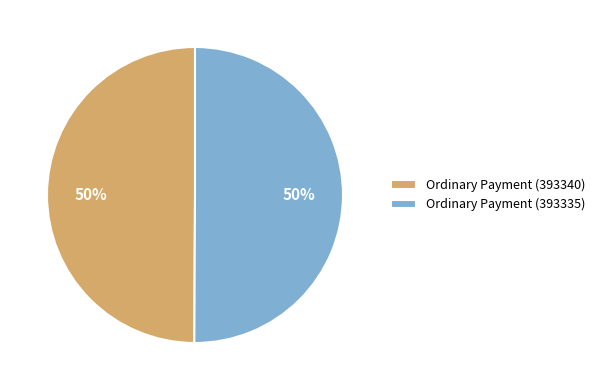

Count the number of slices in the pie.

2